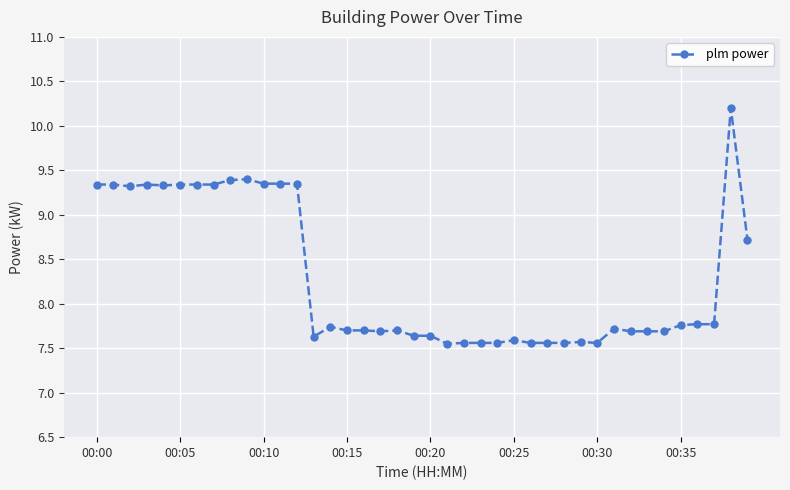

True or false: the data has more than 2 interior local peaks.

True